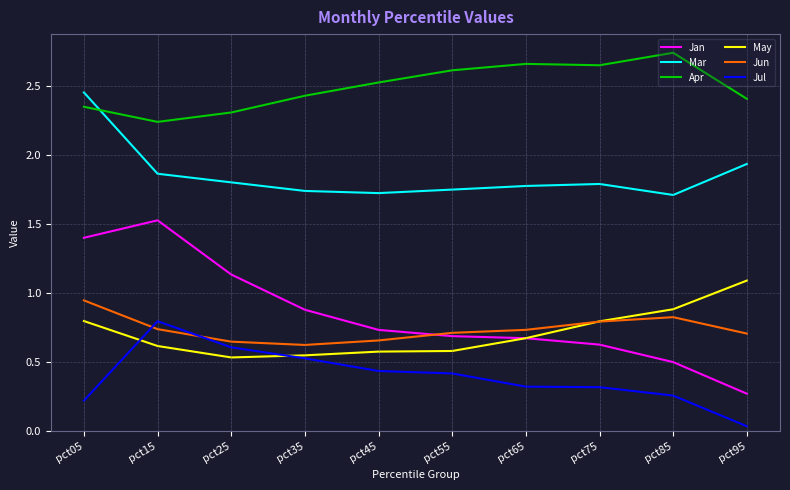

List the series in order of their peak value, lowest first.

Jul, Jun, May, Jan, Mar, Apr